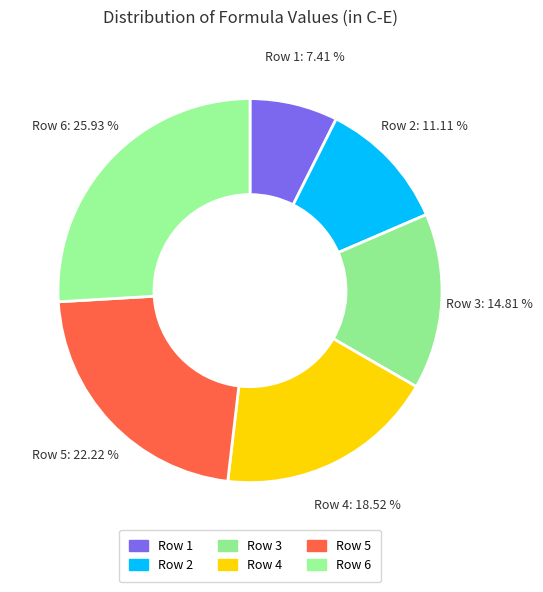

To the nearest percent, what is the difference between the largest and smallest slice percentages?

19%